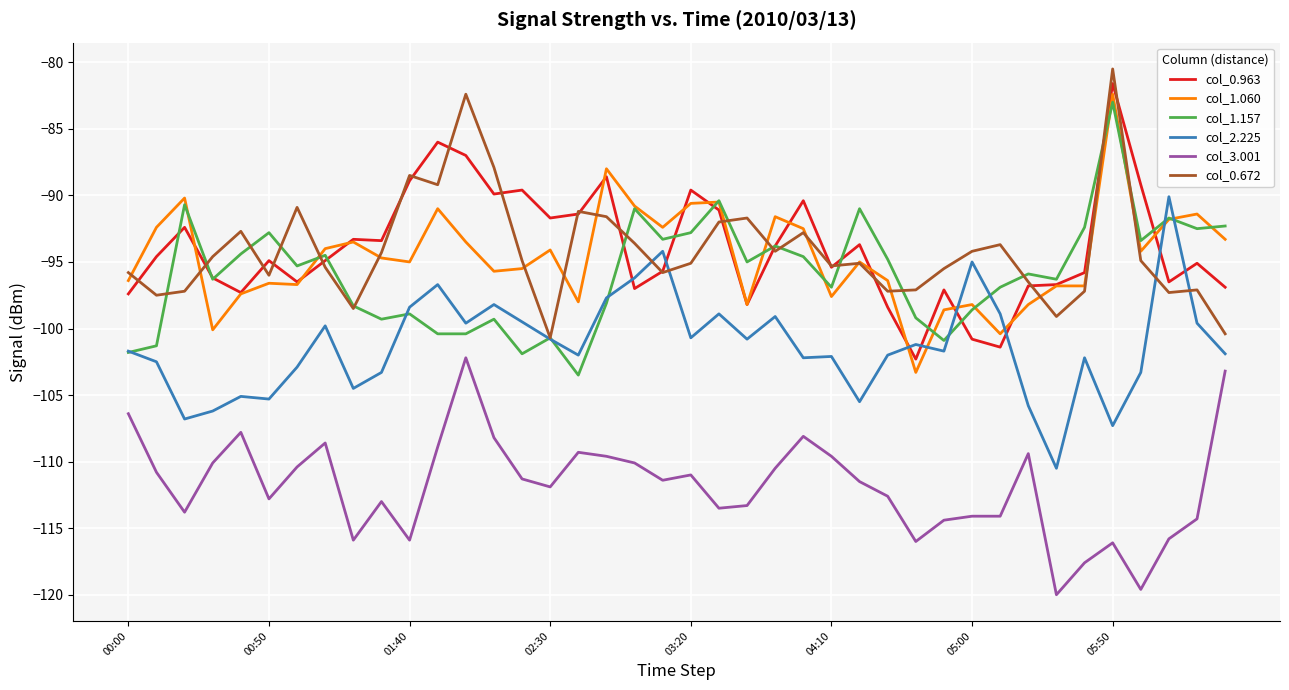

What is the sum of all col_1.060 values?

-3783.8